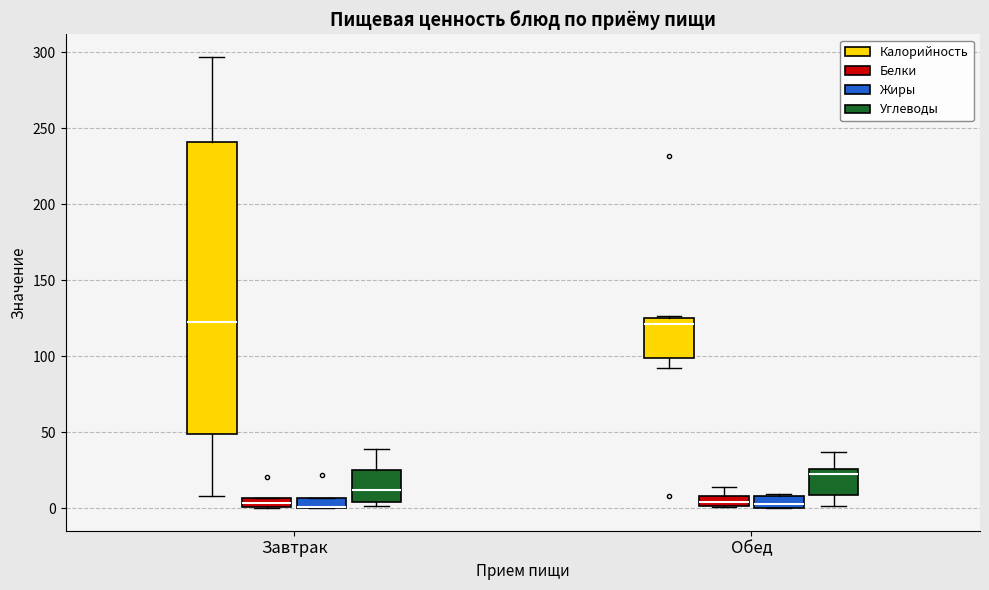

Which box is the tallest, from its lower edge to its upper edge?

Завтрак (Калорийность)